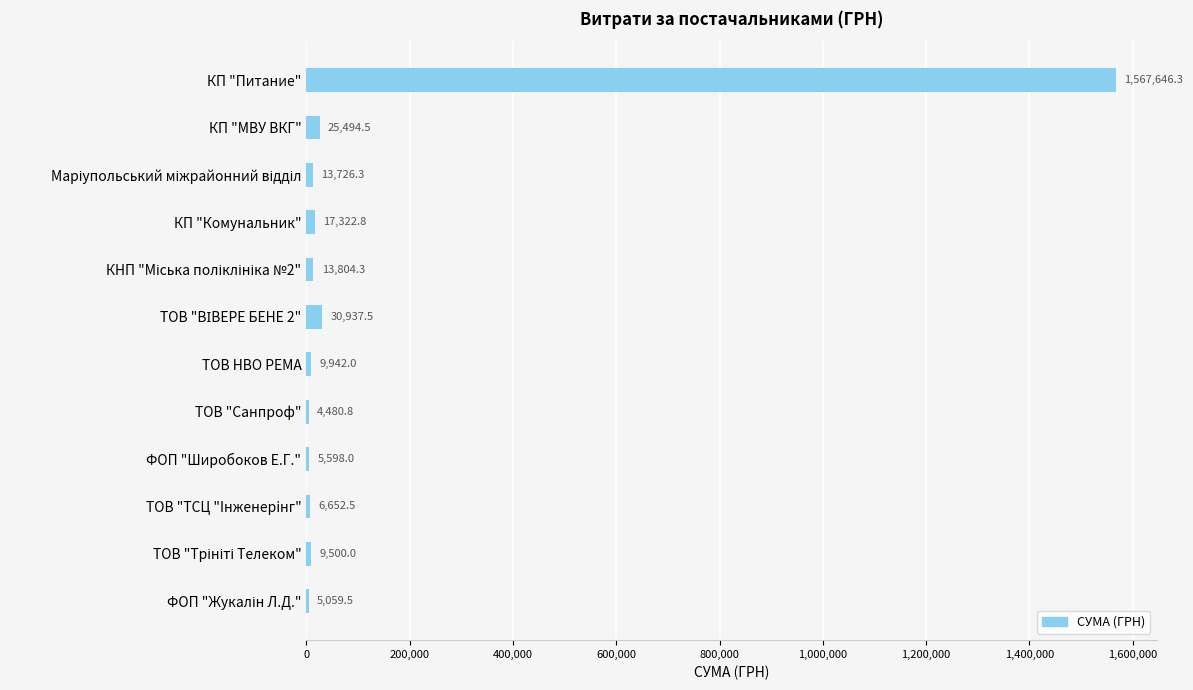

What value does the data have at КП "Комунальник"?

17322.8